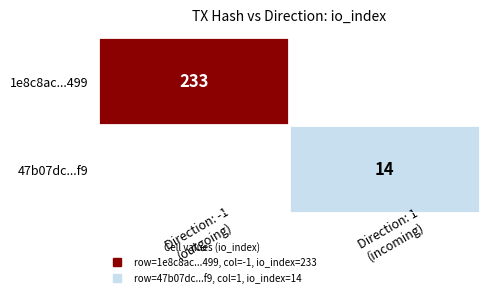

What is the smallest value displayed?

14.0